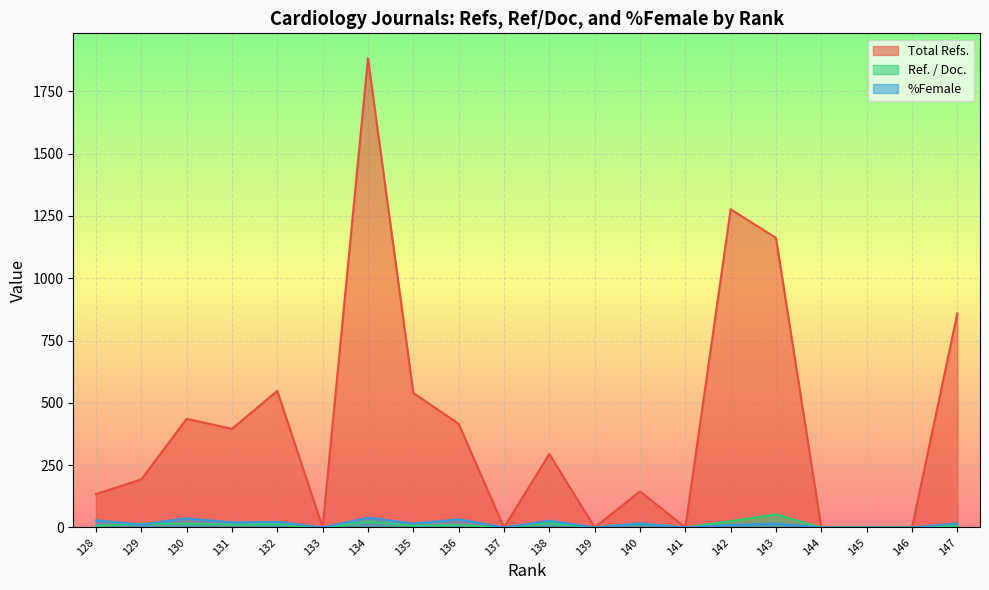

Is the value of %Female at 143 greater than the value of Total Refs. at 137?

Yes